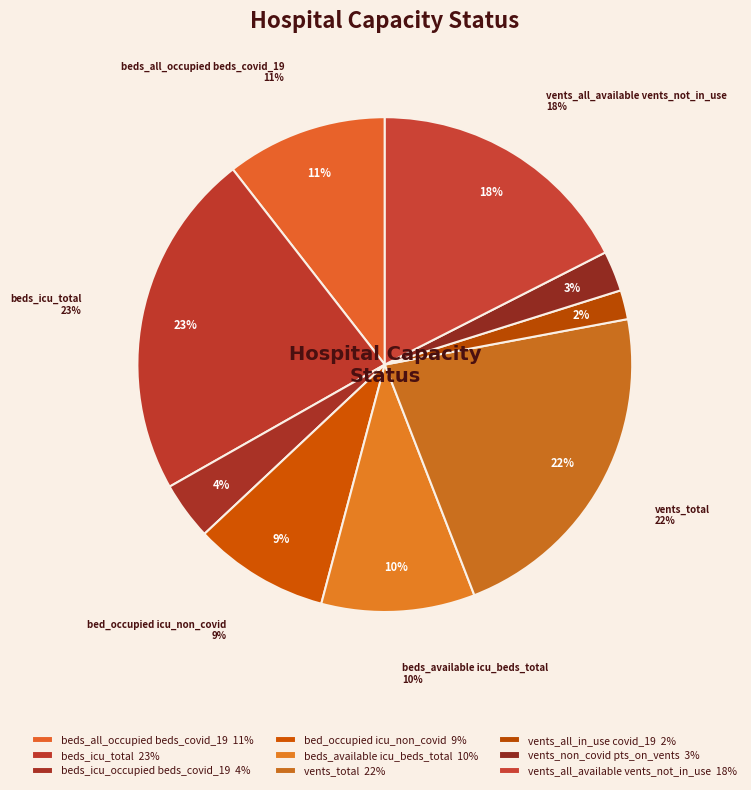

Rank the categories by value from lowest to highest.

vents_all_in_use_covid_19, vents_non_covid_pts_on_vents, beds_icu_occupied_beds_covid_19, bed_occupied_icu_non_covid, beds_available_icu_beds_total, beds_all_occupied_beds_covid_19, vents_all_available_vents_not_in_use, vents_total, beds_icu_total